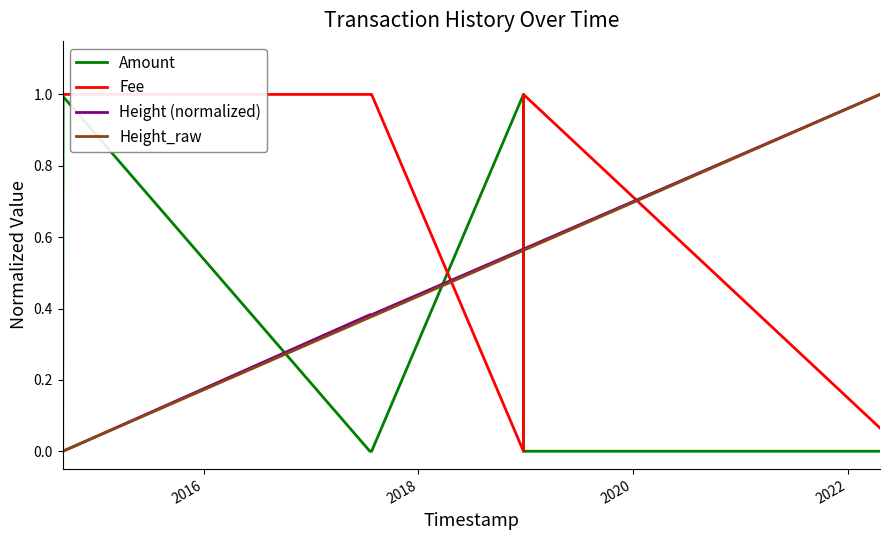

Which series ends up on top after the final intersection of Fee and Height_raw?

Height_raw